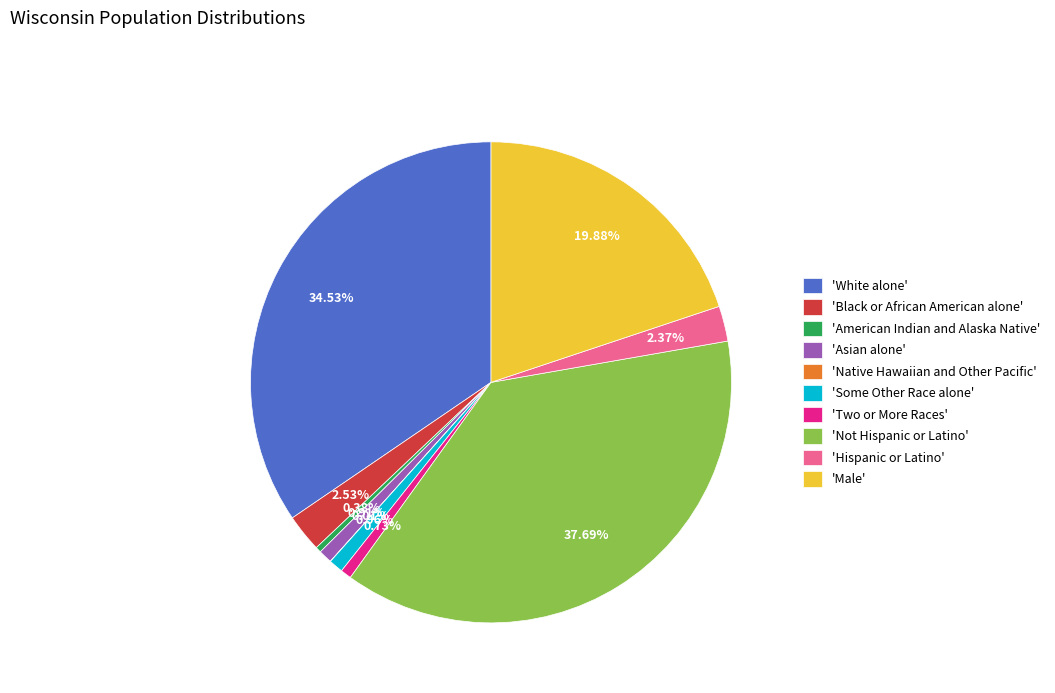

Does any single category account for the majority?

No